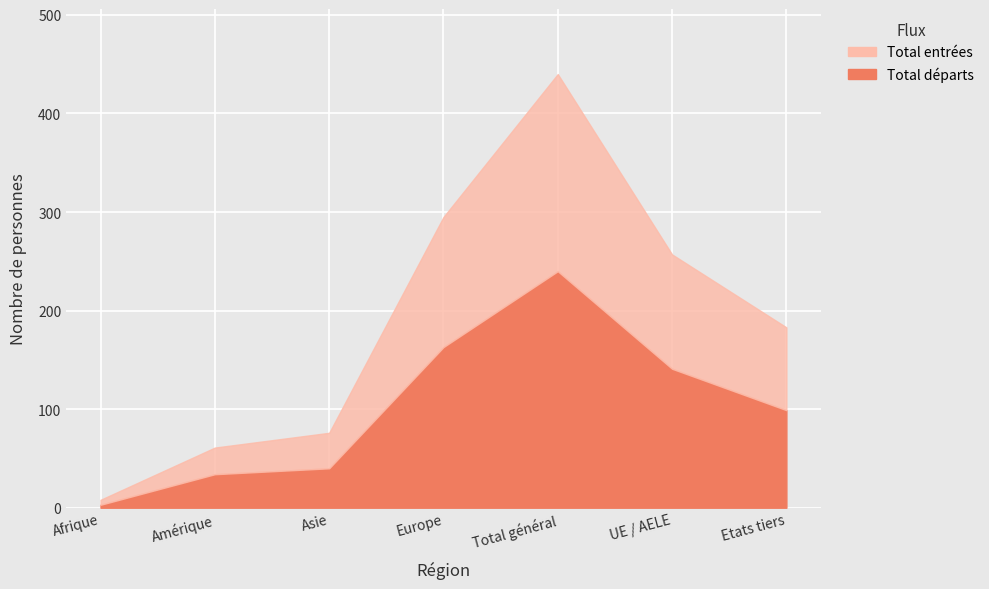

The value of Total départs at Asie is 40. True or false?

True